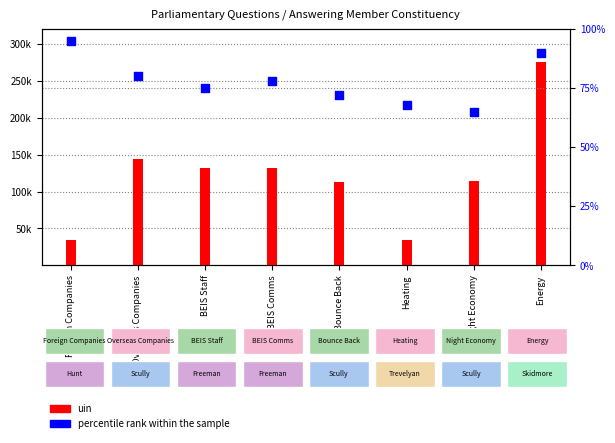

Is the value of uin at Foreign Companies greater than the value of percentile rank within the sample at Heating?

Yes